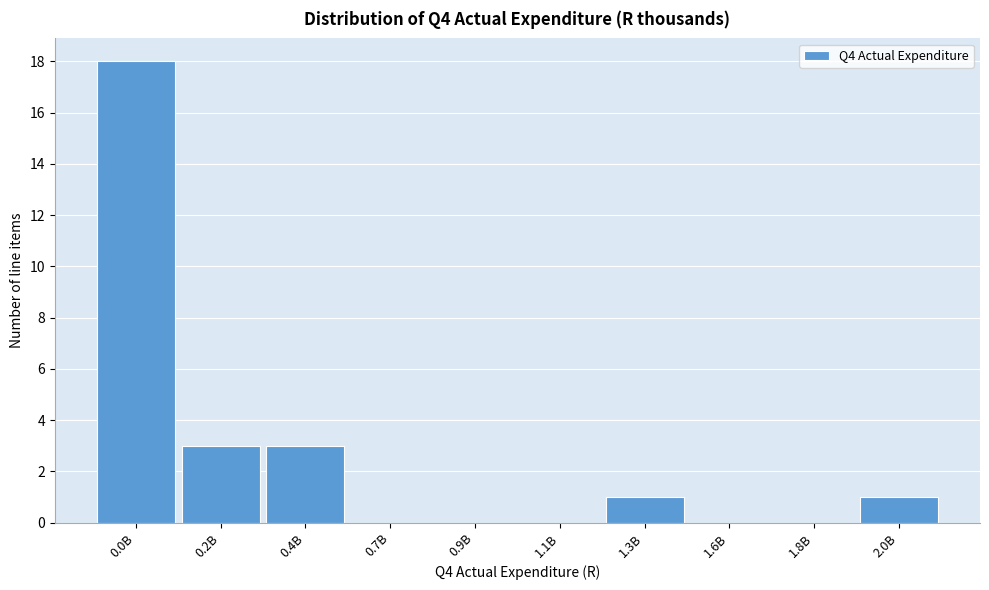

Reading left to right, what are all the values shown in this chart?

0.0B=18	0.2B=3	0.4B=3	0.7B=0	0.9B=0	1.1B=0	1.3B=1	1.6B=0	1.8B=0	2.0B=1